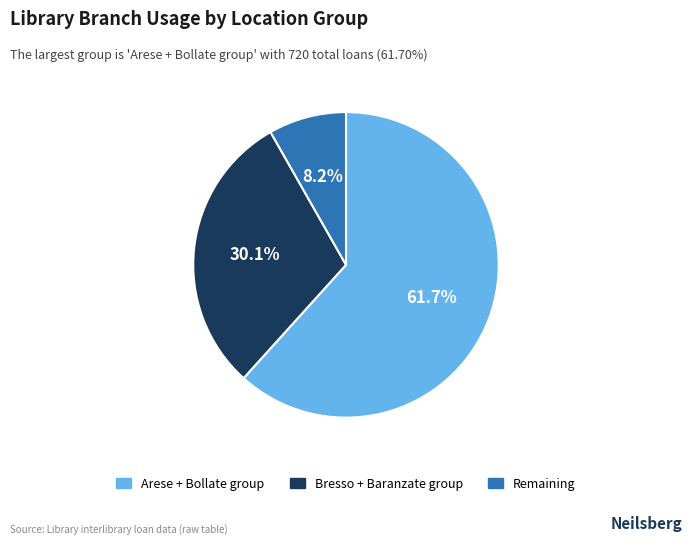

Is there a majority slice in this chart?

Yes